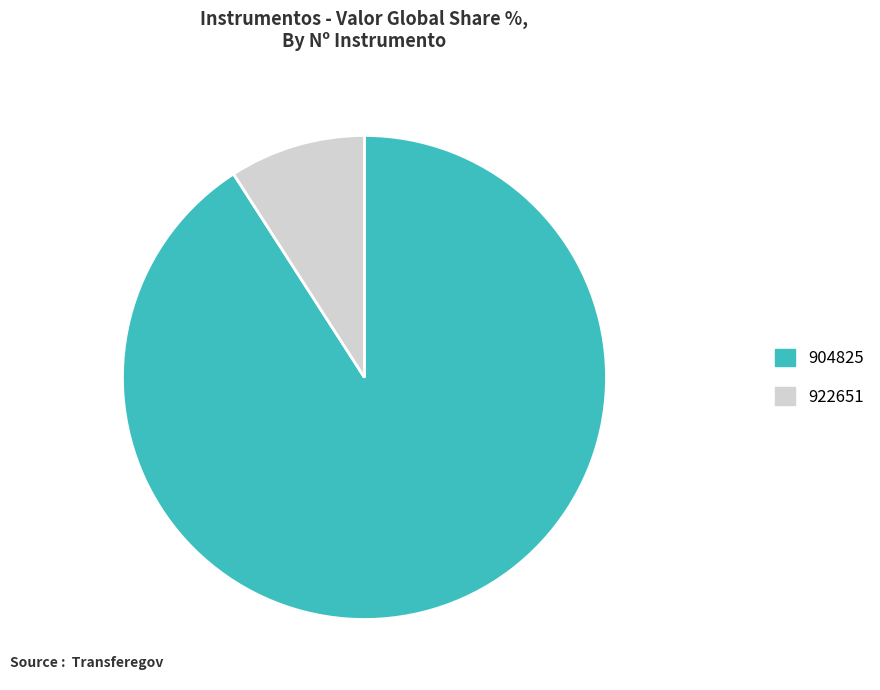

Rank the categories by value from highest to lowest.

904825, 922651